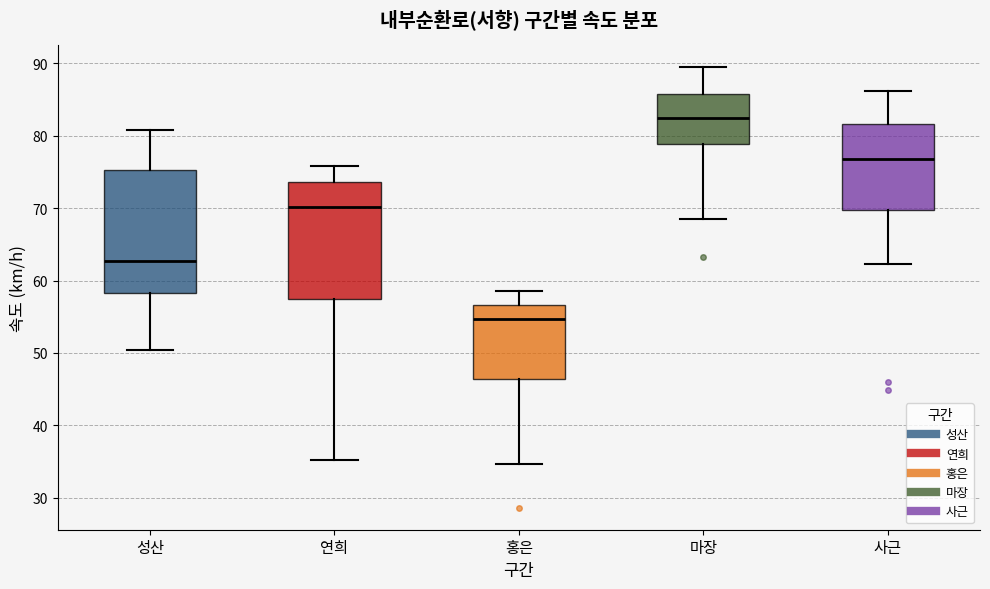

Which box has the lowest median line?

홍은